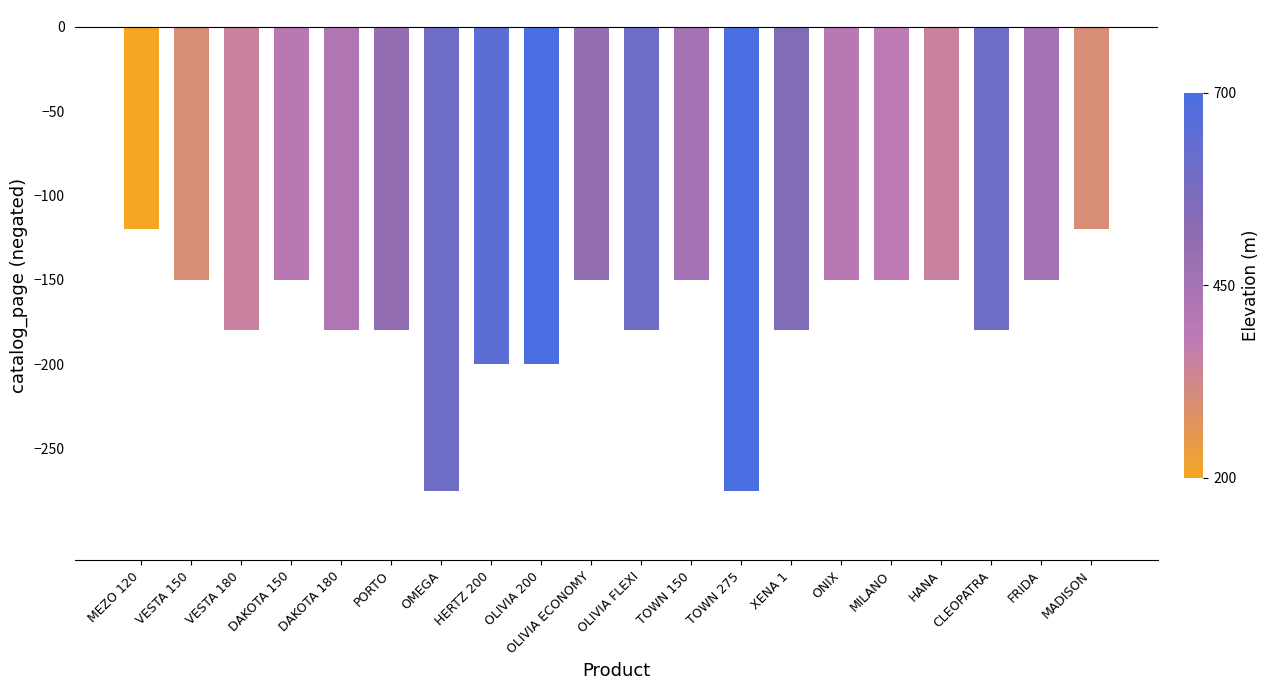

What is the difference between the maximum and minimum values?

155